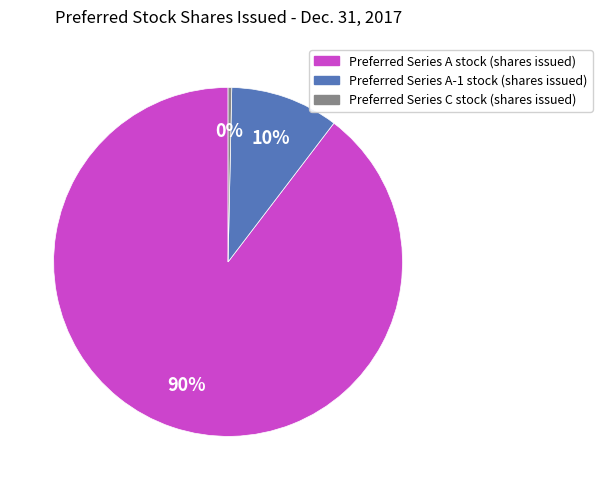

Which has a higher value, Preferred Series A-1 stock (shares issued) or Preferred Series C stock (shares issued)?

Preferred Series A-1 stock (shares issued)